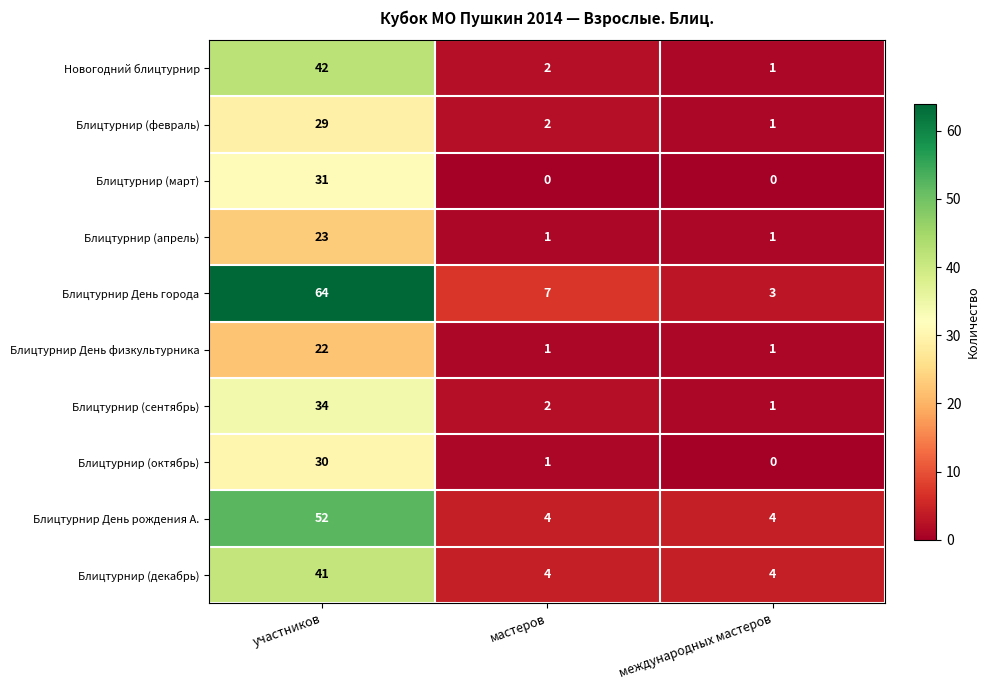

Reading left to right, extract all data points from this chart.

Новогодний блицтурнир: участников=42	мастеров=2	международных мастеров=1
Блицтурнир (февраль): участников=29	мастеров=2	международных мастеров=1
Блицтурнир (март): участников=31	мастеров=0	международных мастеров=0
Блицтурнир (апрель): участников=23	мастеров=1	международных мастеров=1
Блицтурнир День города: участников=64	мастеров=7	международных мастеров=3
Блицтурнир День физкультурника: участников=22	мастеров=1	международных мастеров=1
Блицтурнир (сентябрь): участников=34	мастеров=2	международных мастеров=1
Блицтурнир (октябрь): участников=30	мастеров=1	международных мастеров=0
Блицтурнир День рождения А.: участников=52	мастеров=4	международных мастеров=4
Блицтурнир (декабрь): участников=41	мастеров=4	международных мастеров=4